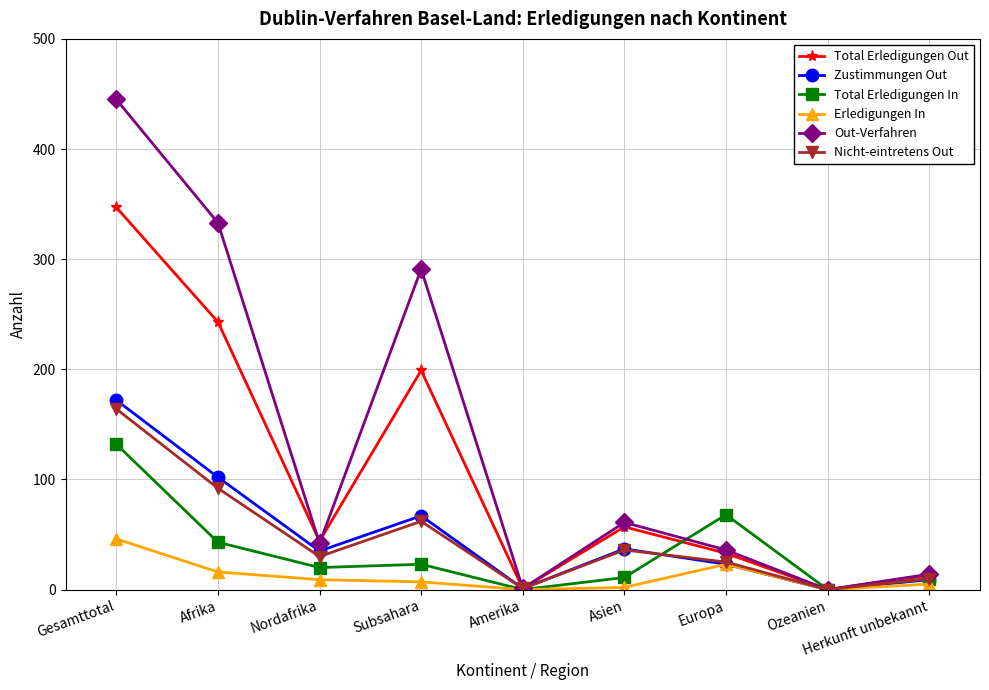

What is the label of the 1st point from the left?

Gesamttotal